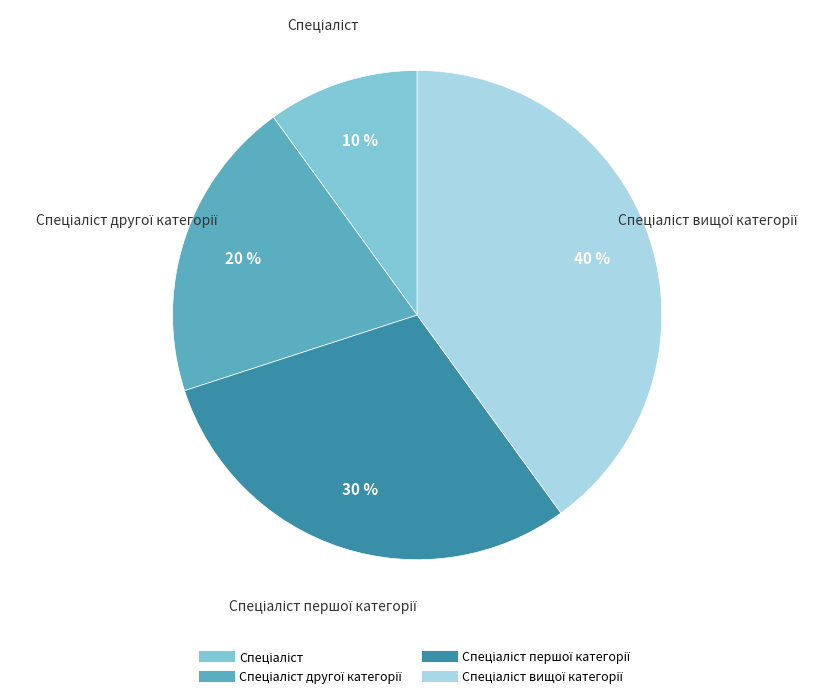

Is there a majority slice in this chart?

No